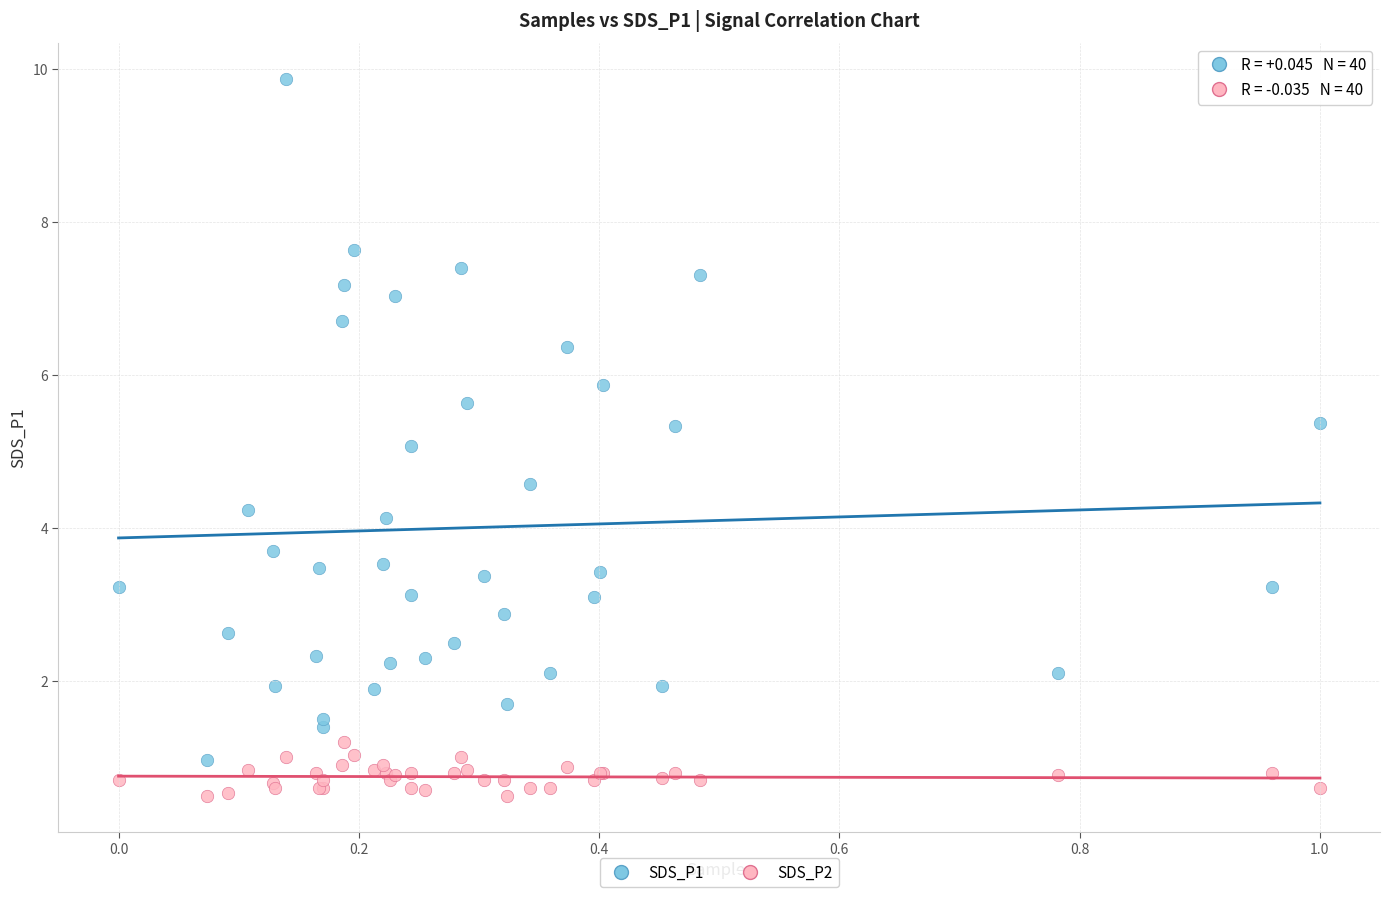

Which series reaches the minimum Y coordinate?

SDS_P2